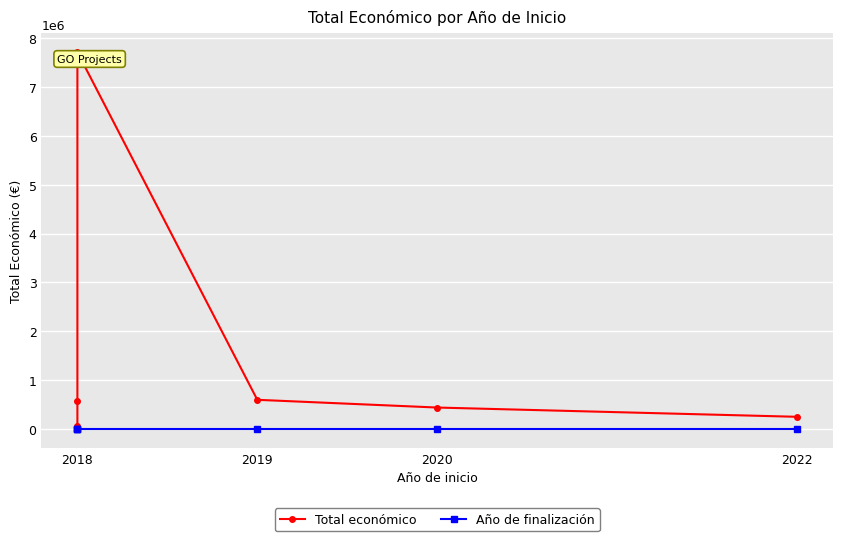

How many categories are shown in the chart?

6